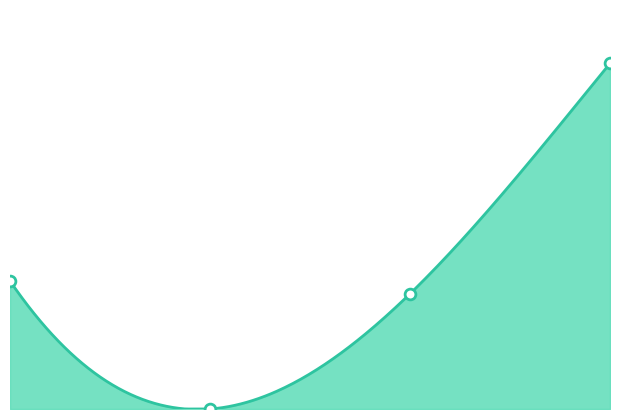

Which has a higher value, 6704 or 3682?

6704